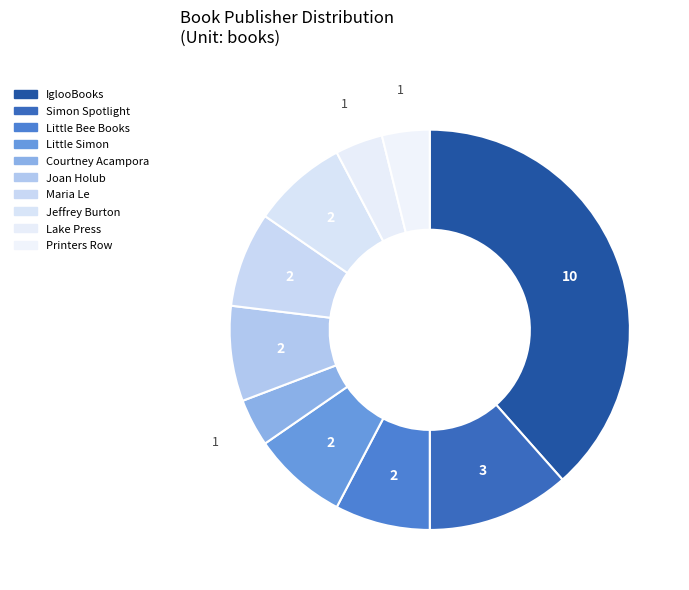

The Maria Le slice represents 8% of the pie. True or false?

True